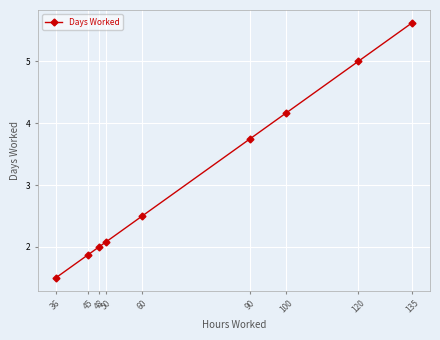

Is it true that the value at 60 is 4.3?

False